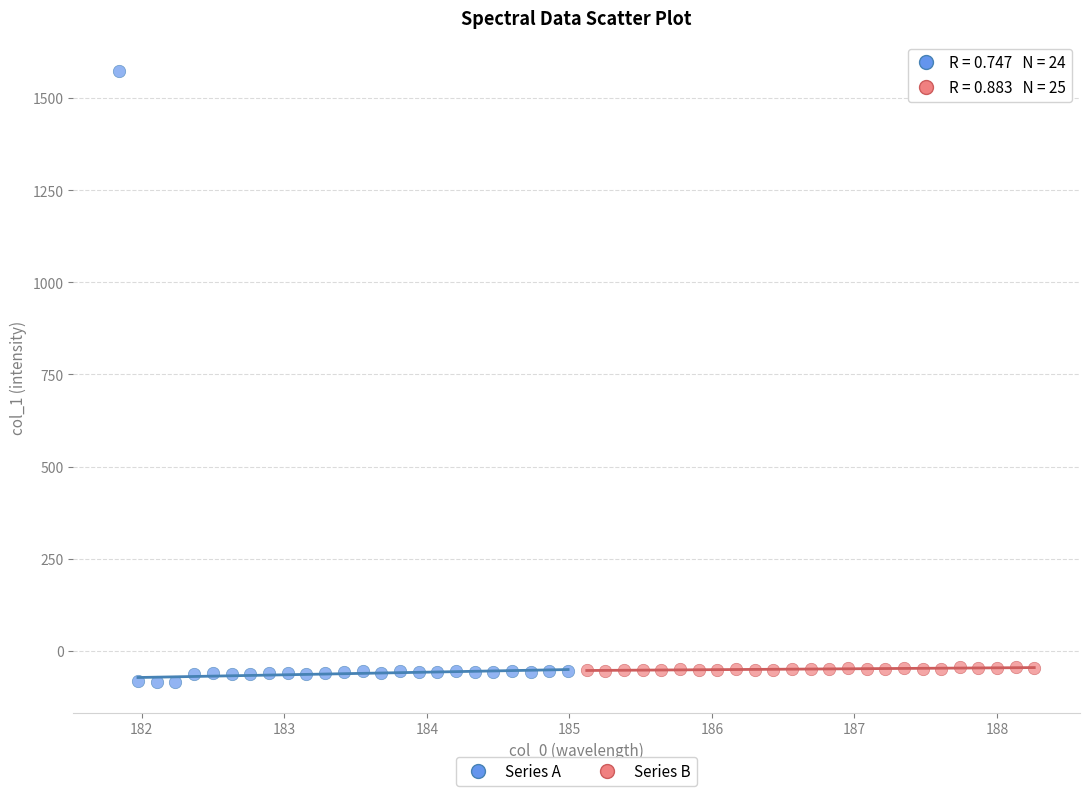

Which series contains the highest Y value?

Series A